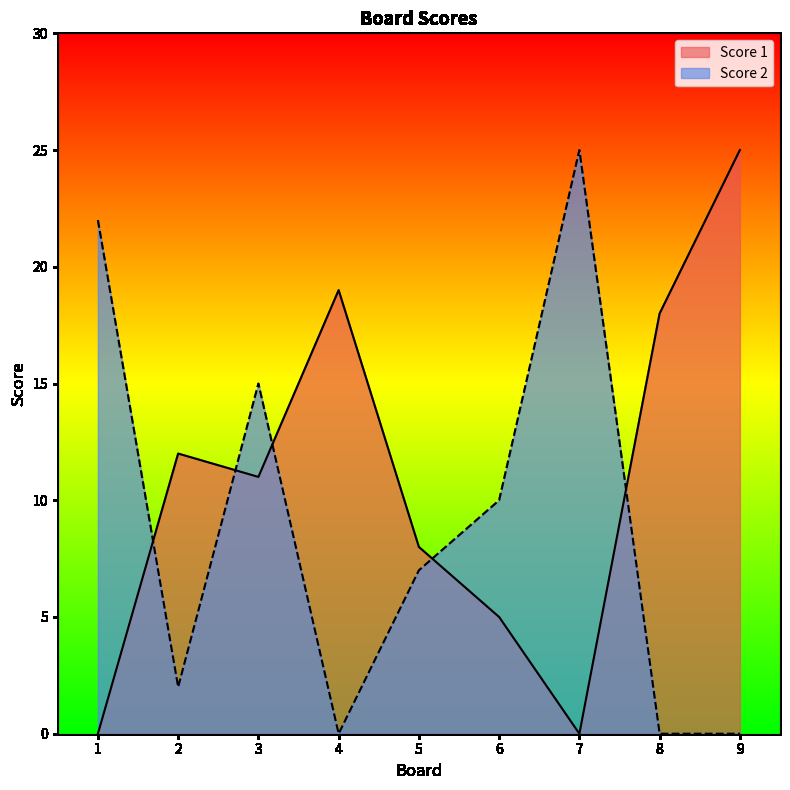

Where do Score 2 and Score 1 first cross each other?

1 and 2